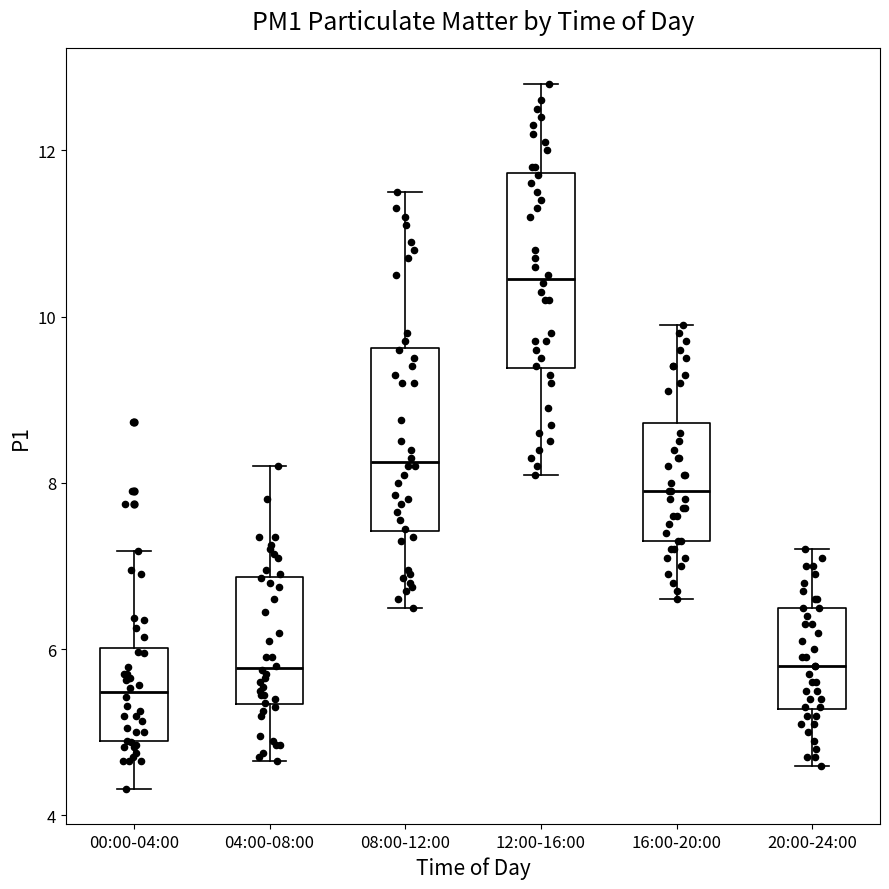

Which box has the lowest median line?

00:00-04:00